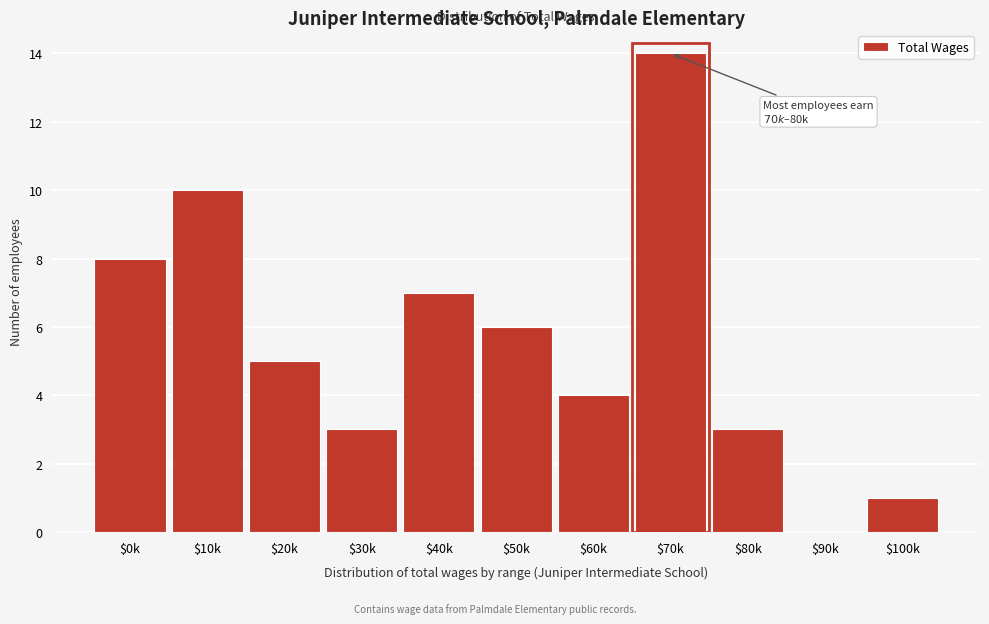

What is the greatest value displayed?

14